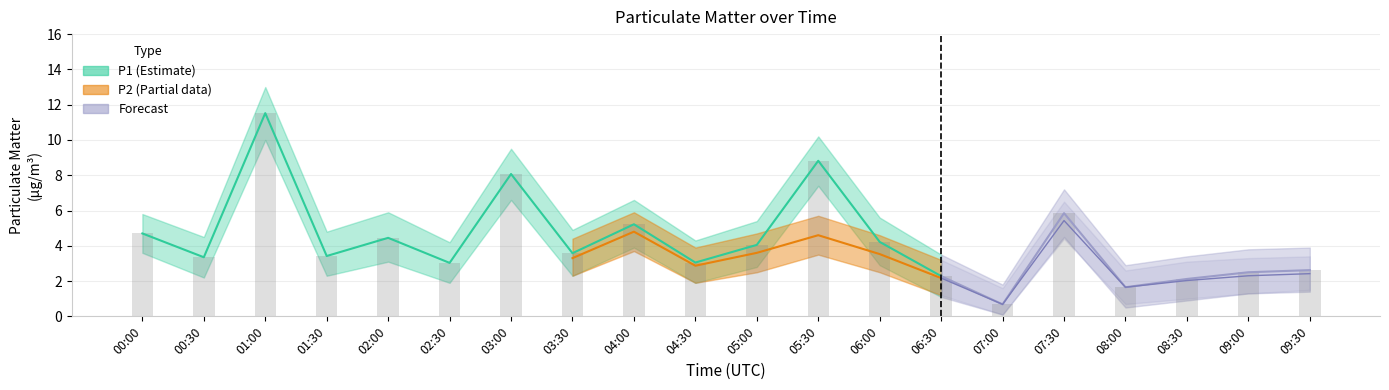

The P1_upper series shows 13.0 at 01:00. True or false?

True